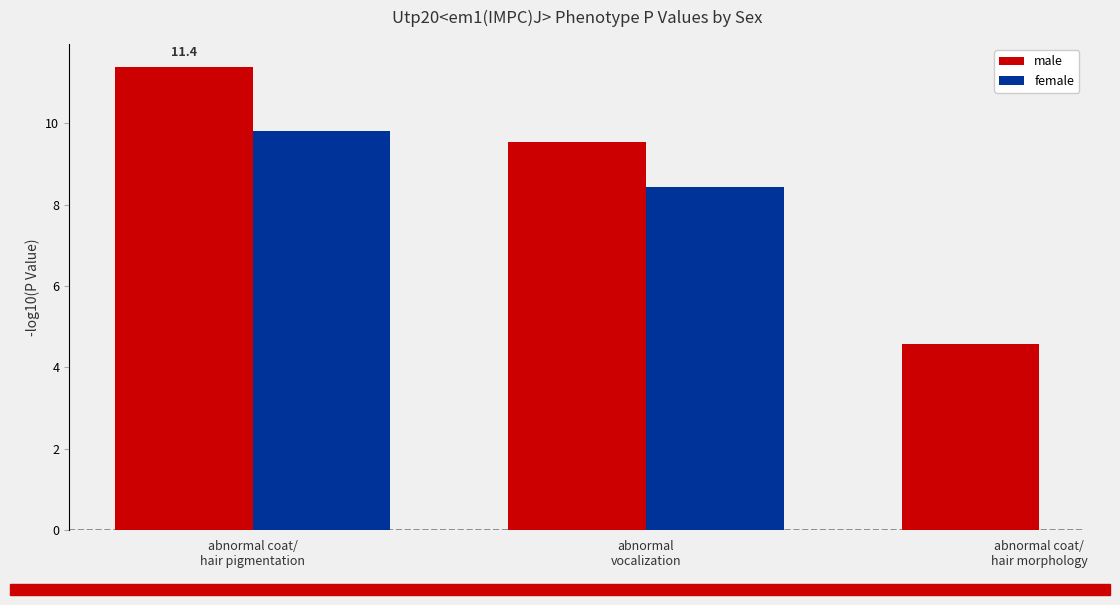

Which series has the largest total across all categories?

male